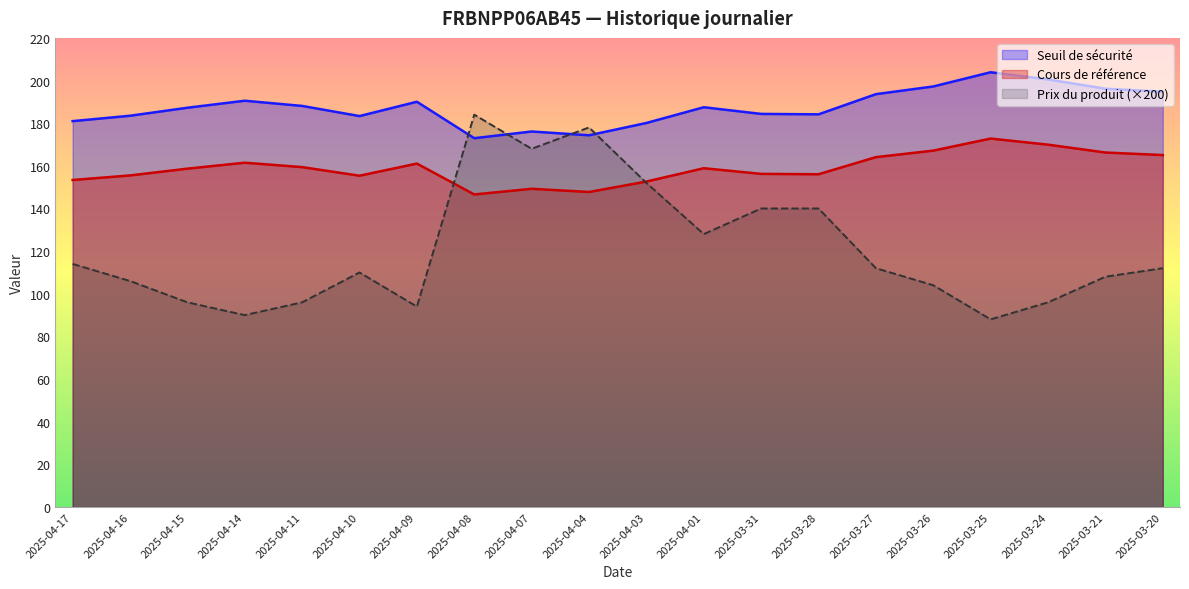

Reading left to right, what are all the values shown in this chart?

Seuil de sécurité: 2025-04-17=181.0	2025-04-16=183.5	2025-04-15=187.2	2025-04-14=190.5	2025-04-11=188.1	2025-04-10=183.3	2025-04-09=190.1	2025-04-08=173.0	2025-04-07=176.1	2025-04-04=174.3	2025-04-03=180.1	2025-04-01=187.5	2025-03-31=184.4	2025-03-28=184.2	2025-03-27=193.6	2025-03-26=197.2	2025-03-25=203.9	2025-03-24=200.5	2025-03-21=196.2	2025-03-20=194.8
Cours de référence: 2025-04-17=153.4	2025-04-16=155.5	2025-04-15=158.7	2025-04-14=161.5	2025-04-11=159.4	2025-04-10=155.4	2025-04-09=161.1	2025-04-08=146.6	2025-04-07=149.2	2025-04-04=147.7	2025-04-03=152.6	2025-04-01=158.9	2025-03-31=156.2	2025-03-28=156.1	2025-03-27=164.1	2025-03-26=167.1	2025-03-25=172.8	2025-03-24=169.9	2025-03-21=166.2	2025-03-20=165.1
Prix du produit: 2025-04-17=114.0	2025-04-16=106.0	2025-04-15=96.0	2025-04-14=90.0	2025-04-11=96.0	2025-04-10=110.0	2025-04-09=94.0	2025-04-08=184.0	2025-04-07=168.0	2025-04-04=178.0	2025-04-03=152.0	2025-04-01=128.0	2025-03-31=140.0	2025-03-28=140.0	2025-03-27=112.0	2025-03-26=104.0	2025-03-25=88.0	2025-03-24=96.0	2025-03-21=108.0	2025-03-20=112.0